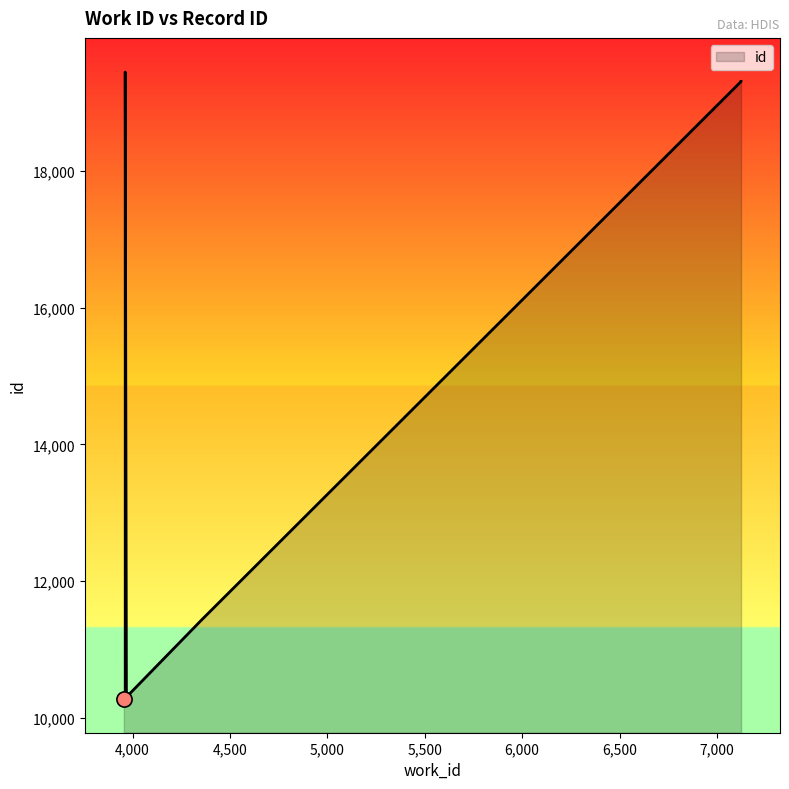

Approximately how many times larger is the value at 3962 compared to 3968?

1.9